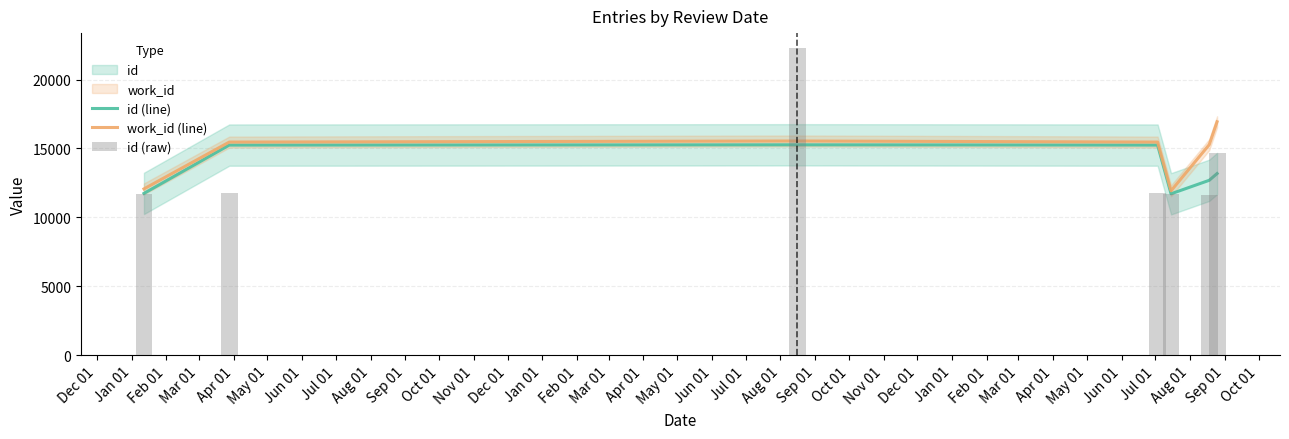

Is the value of id (raw) at Feb 01 greater than the value of work_id (line) at Feb 01?

Yes